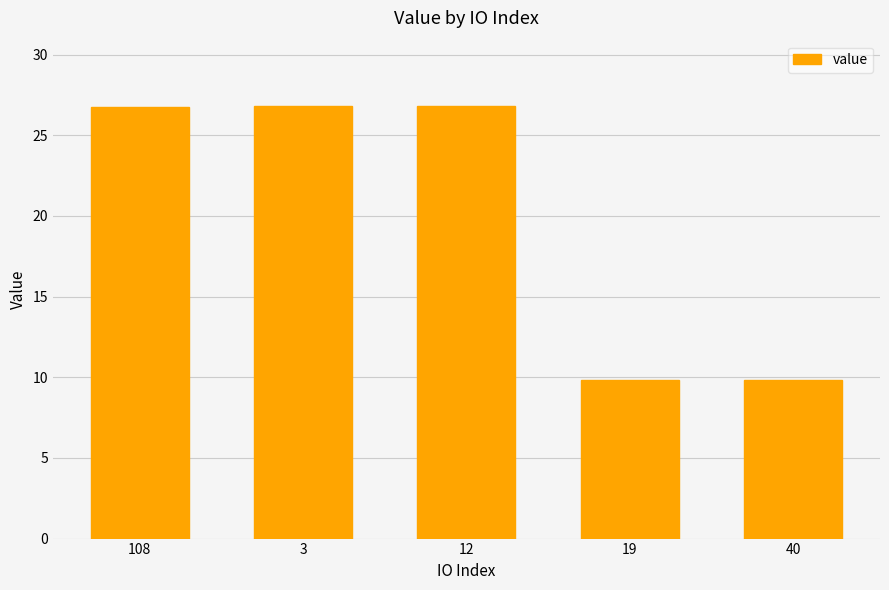

How many bars are there in total?

5